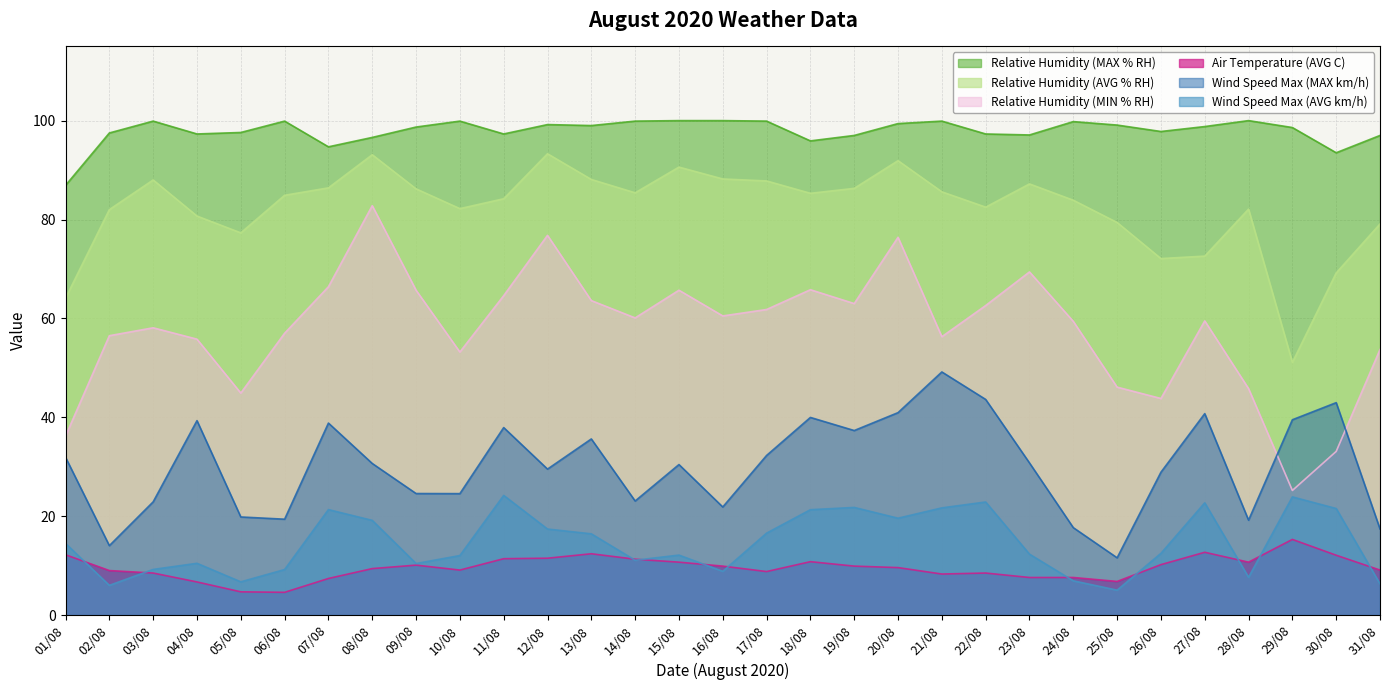

At 29/08, list the series in order from largest to smallest.

Relative Humidity (MAX % RH), Relative Humidity (AVG % RH), Wind Speed Max (MAX km/h), Relative Humidity (MIN % RH), Wind Speed Max (AVG km/h), Air Temperature (AVG C)